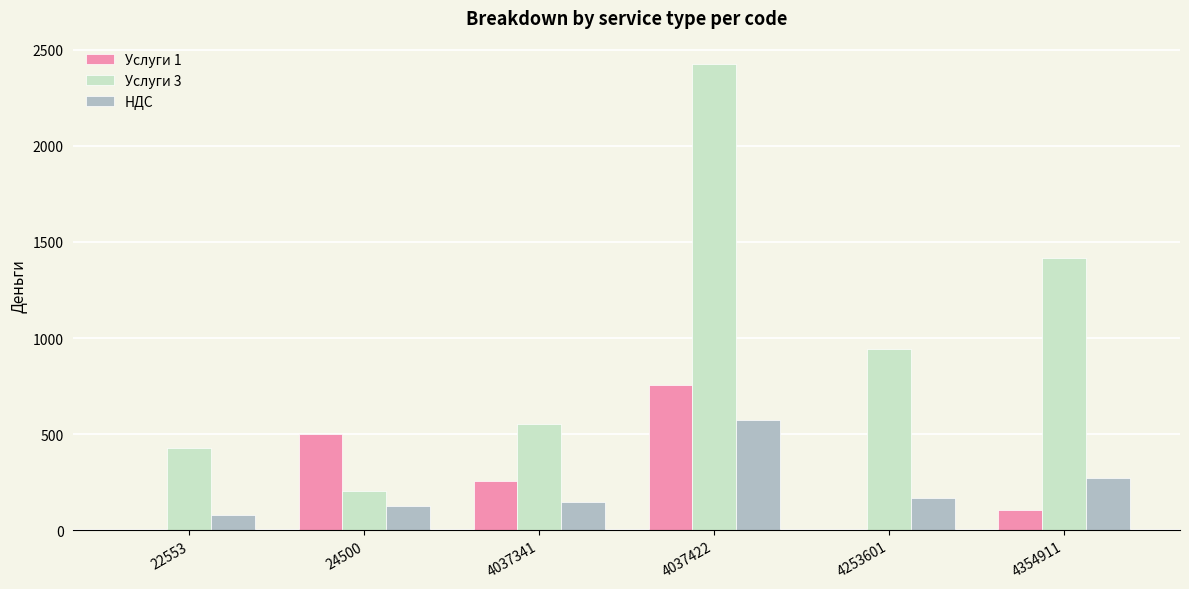

Are the bars horizontal?

No